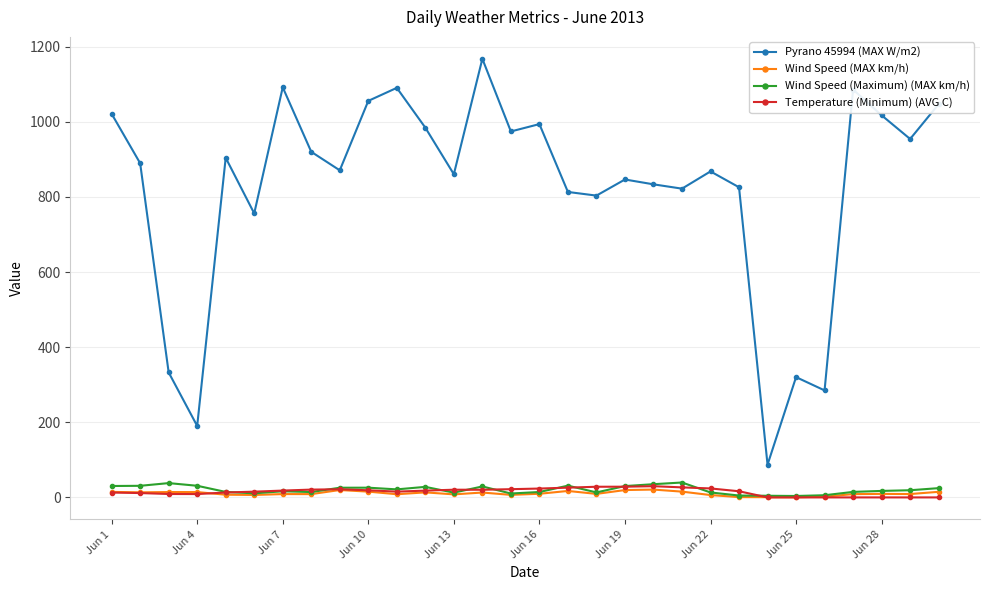

True or false: Pyrano 45994 (MAX W/m2) has more than 1 interior local peaks.

True